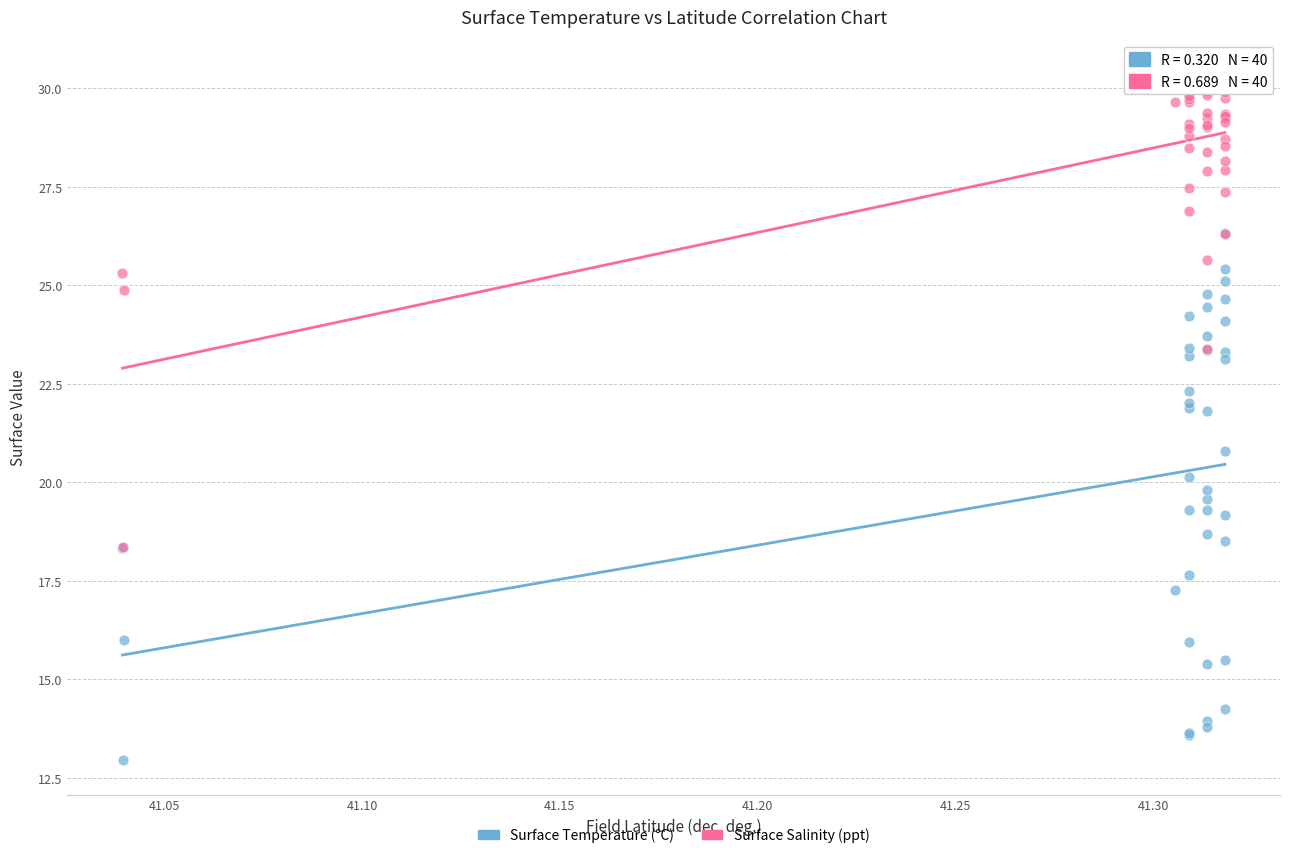

Across all series, what Y value is closest to 21?

20.8